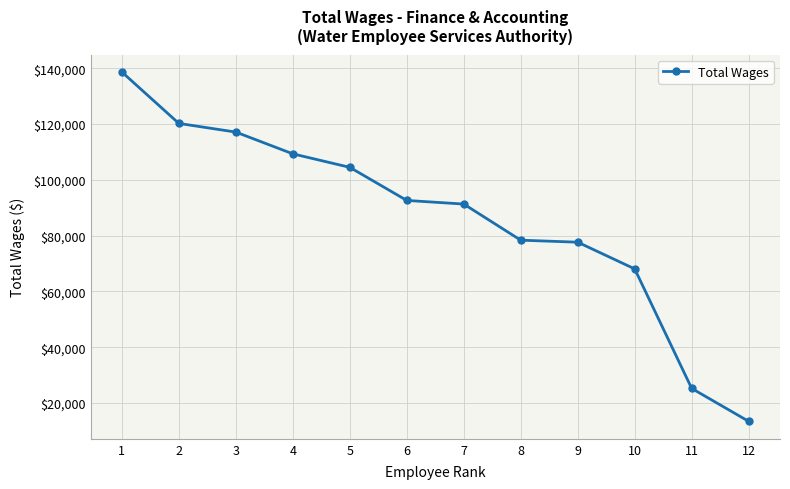

What is the maximum value shown in the chart?

138677